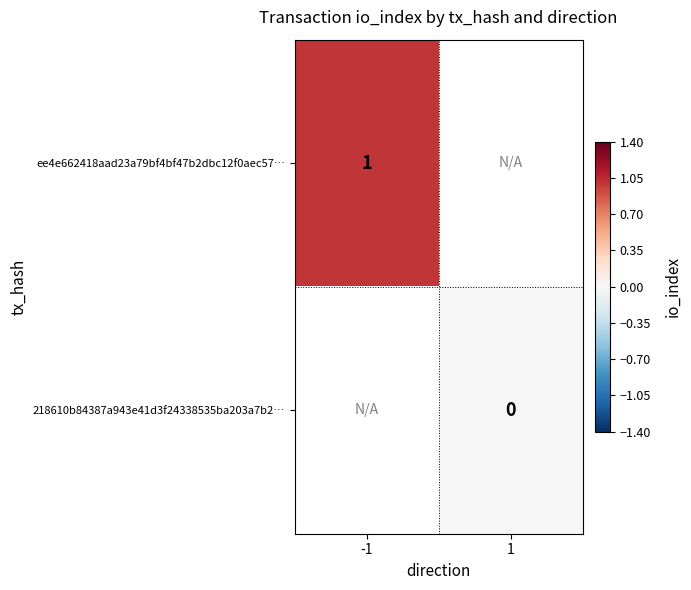

Is the value of 218610b84387a943e41d3f24338535ba203a7b2… at 1 greater than the value of ee4e662418aad23a79bf4bf47b2dbc12f0aec57… at -1?

No